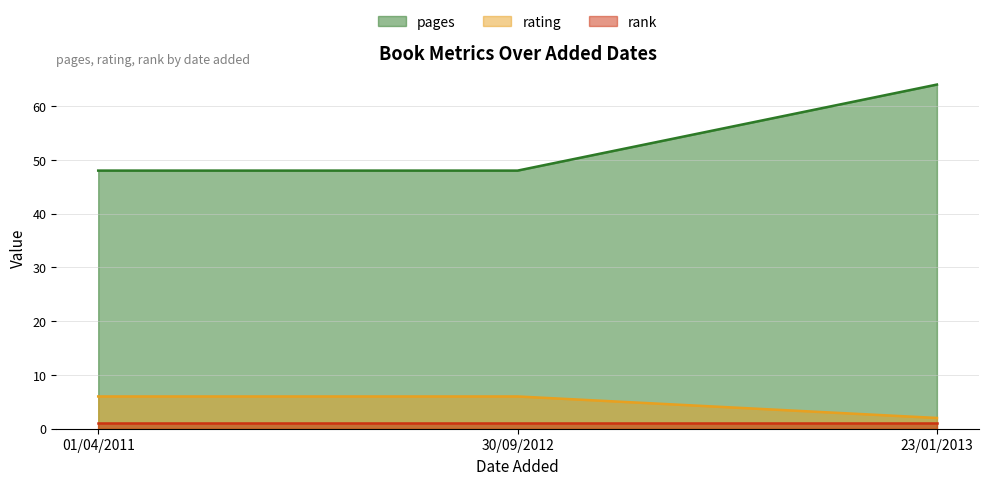

Which series has the largest total across all categories?

pages